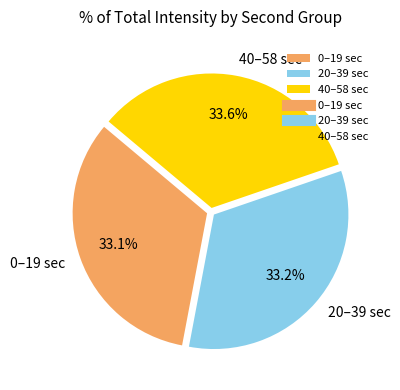

Approximately how many times larger is the value at 20–39 sec compared to 40–58 sec?

1.0